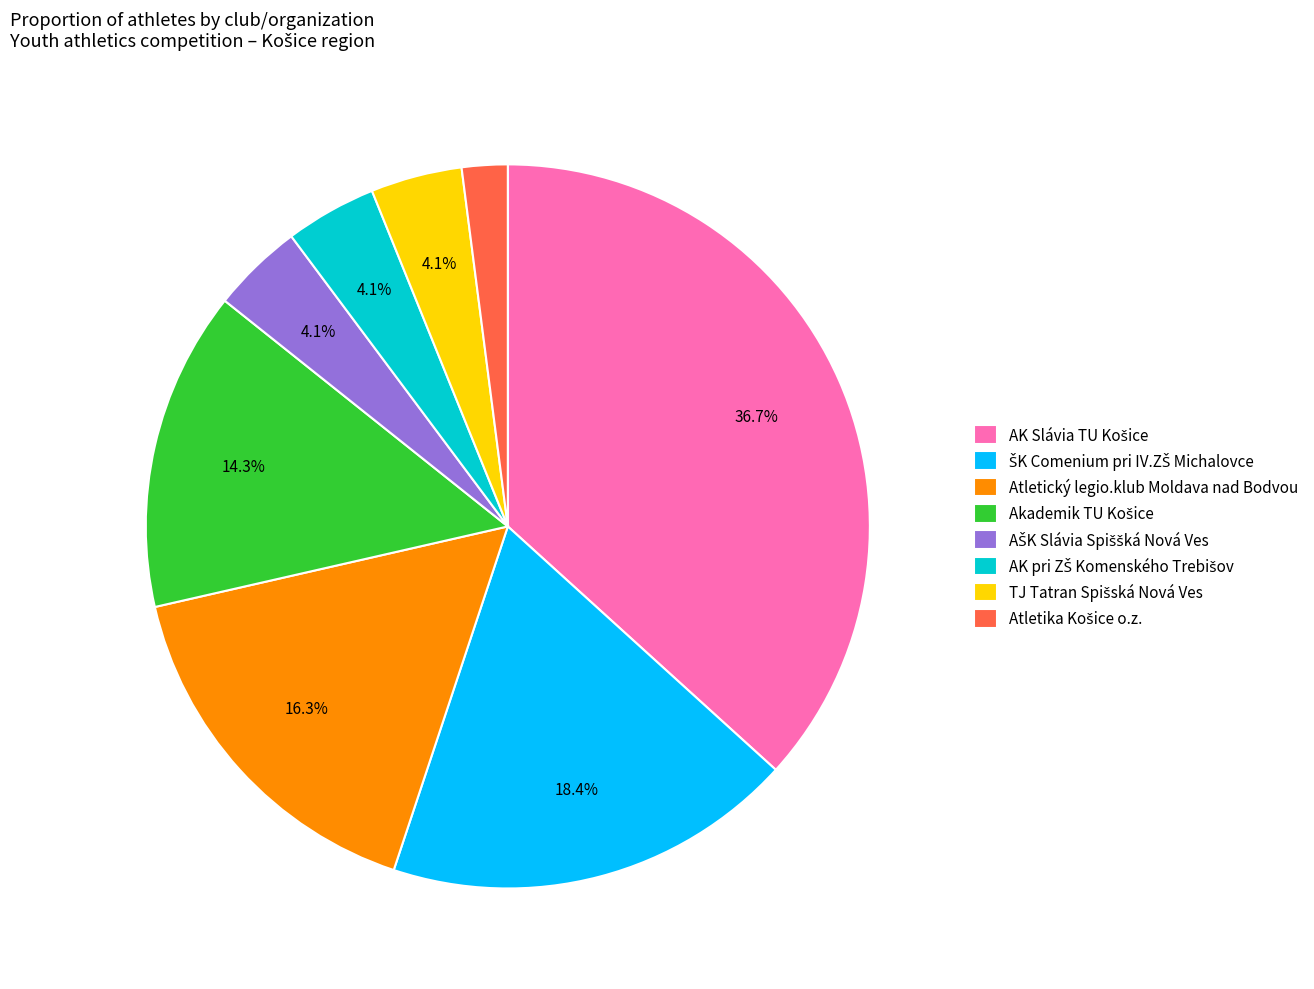

Is there any slice that represents more than half of the pie?

No